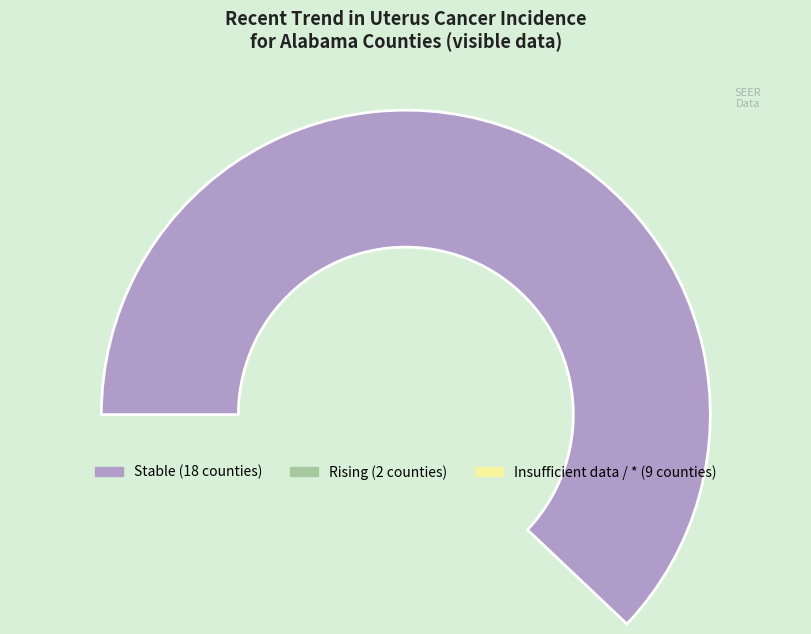

Count the number of slices in the pie.

3